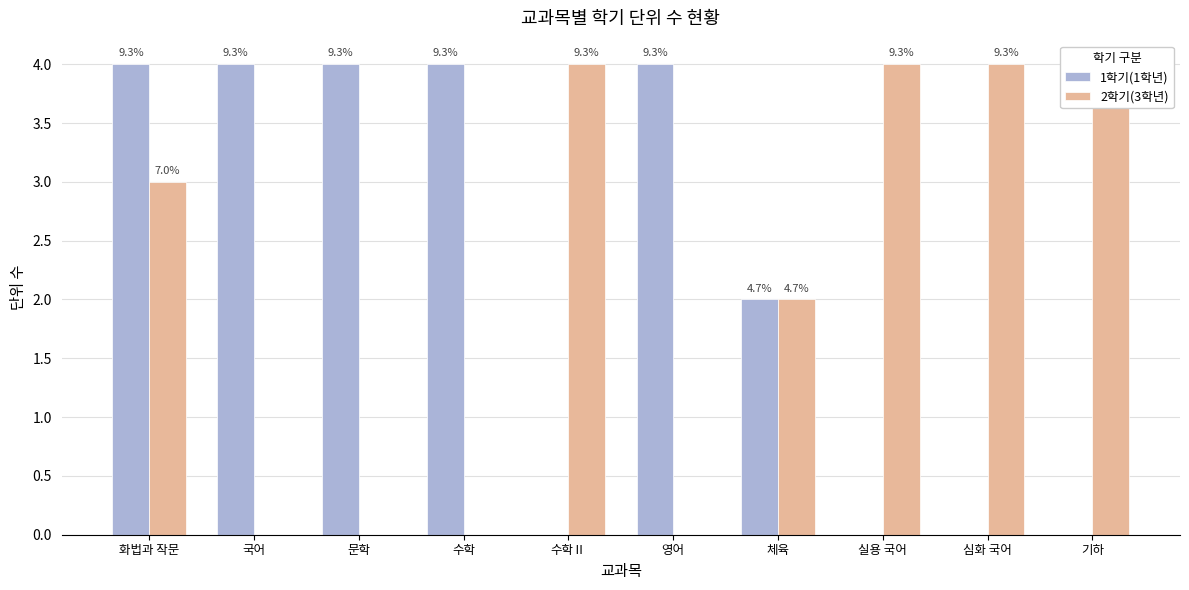

List the series in order of their peak value, lowest first.

1학기(1학년), 2학기(3학년)